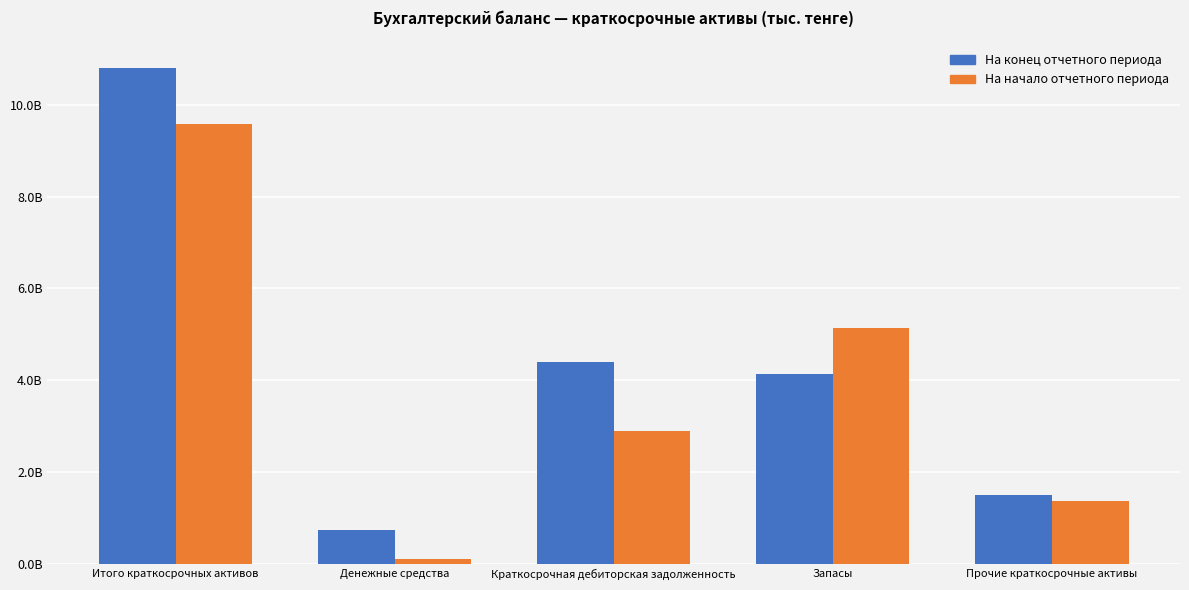

Does the chart contain stacked bars?

No